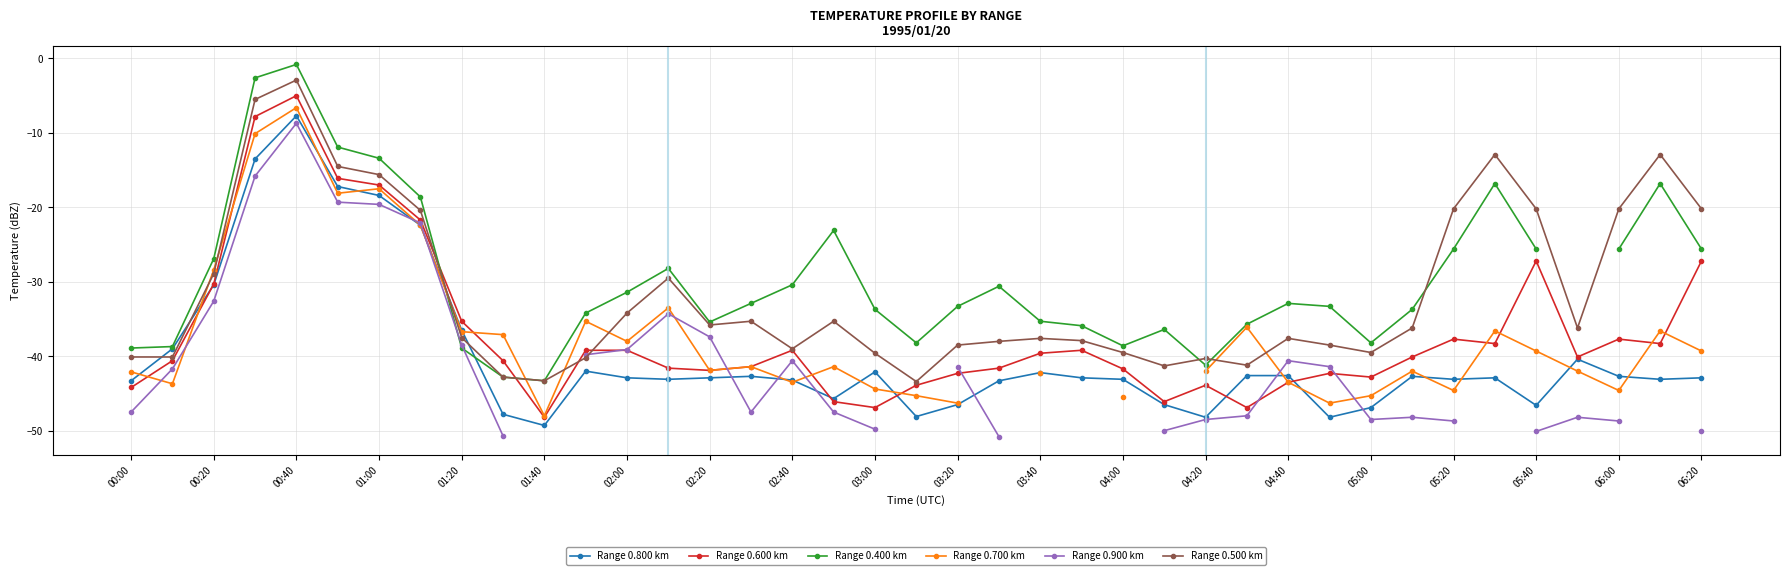

Which category has the lowest value in the Range 0.800 km series?

01:40